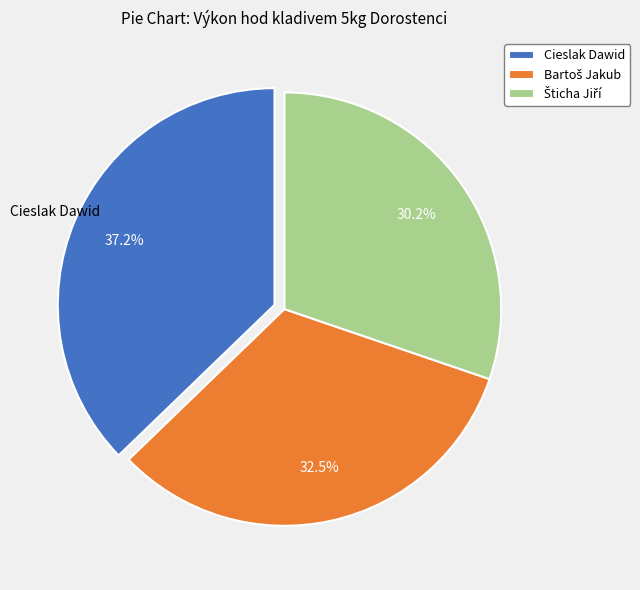

Is there a majority slice in this chart?

No